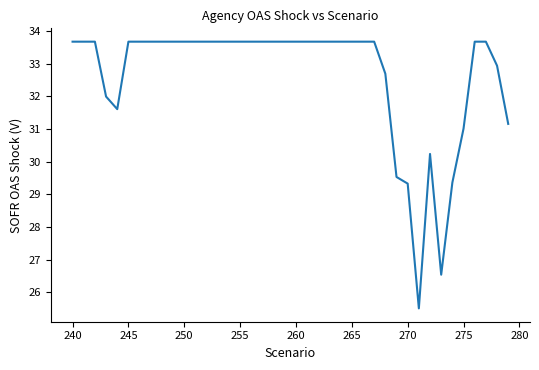

How many values exceed 33?

28